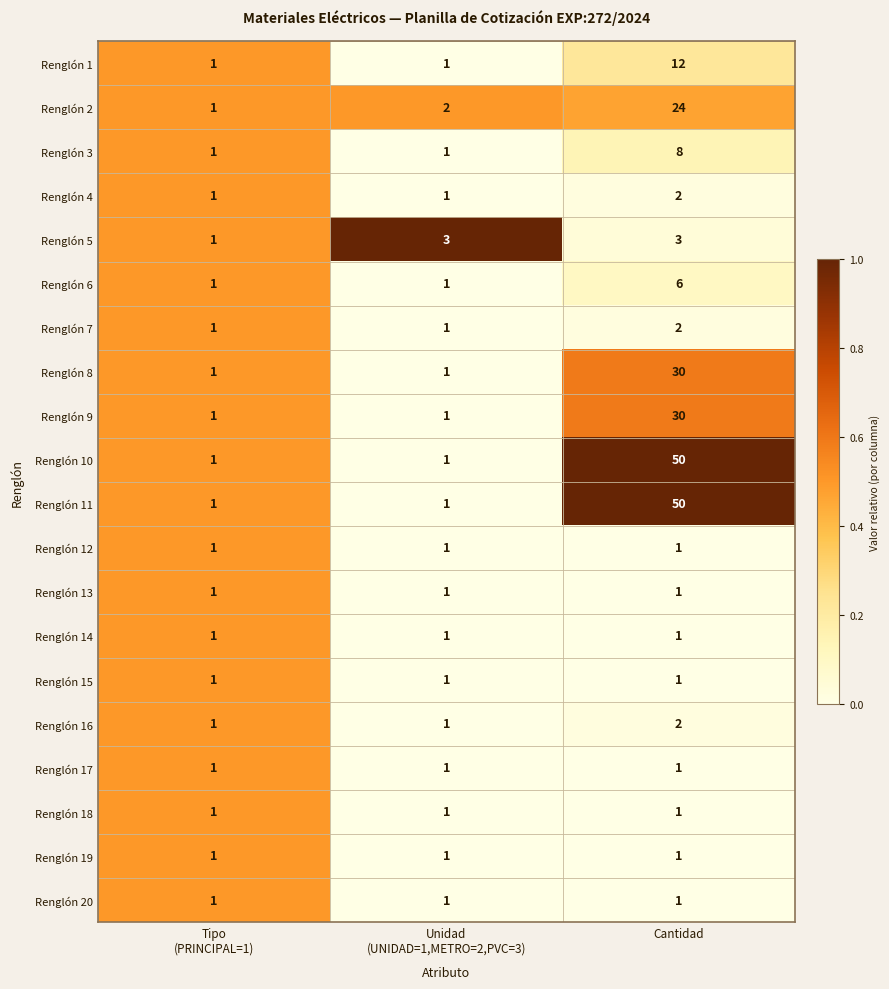

At which category is the sum across all series the highest?

Cantidad